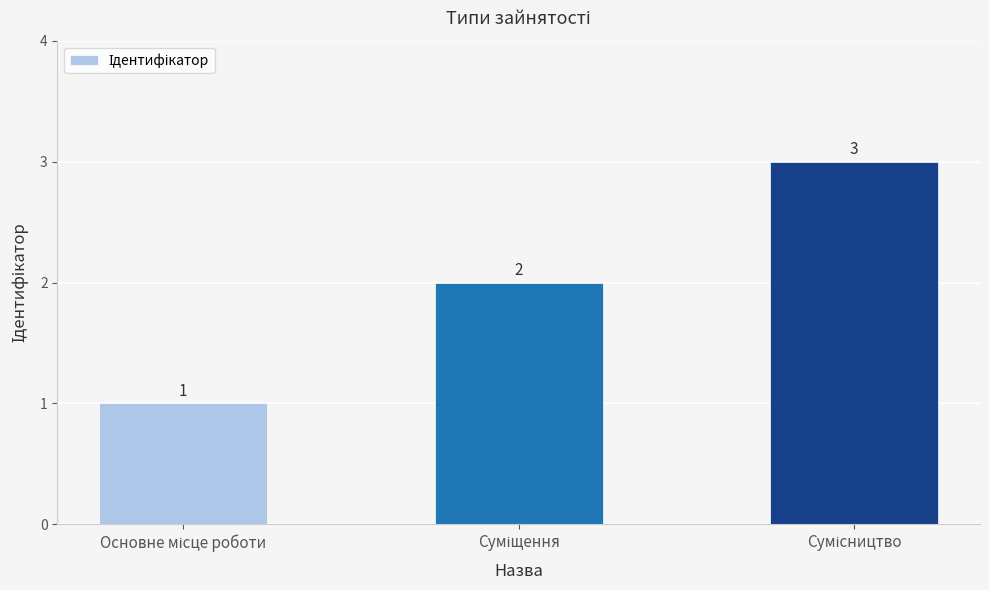

Reading right to left, list all the values displayed in this chart.

3	2	1